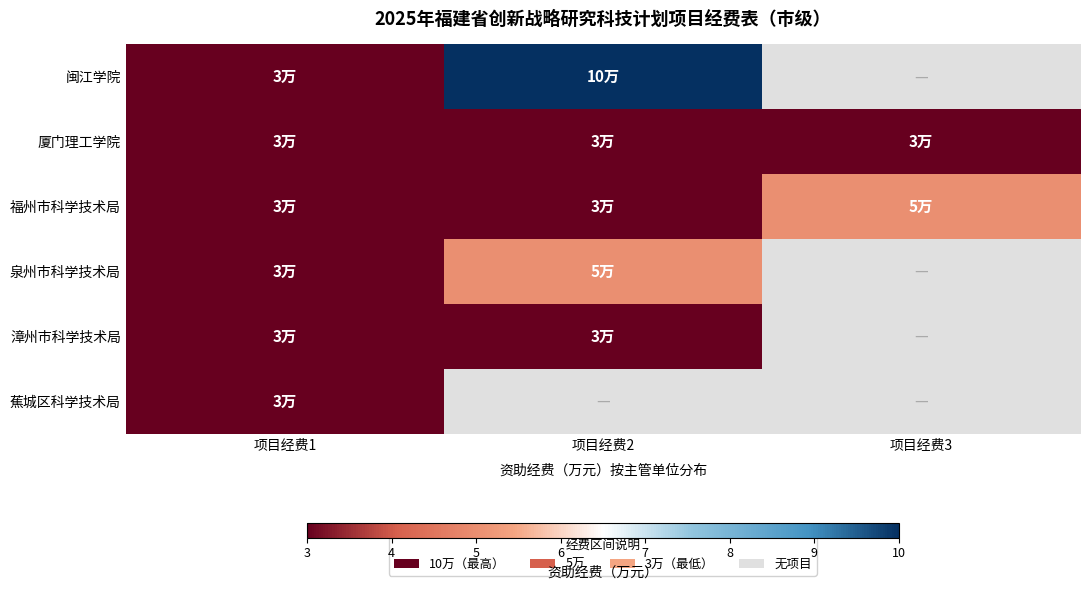

Where is 闽江学院 nearest to the value 6?

项目经费1